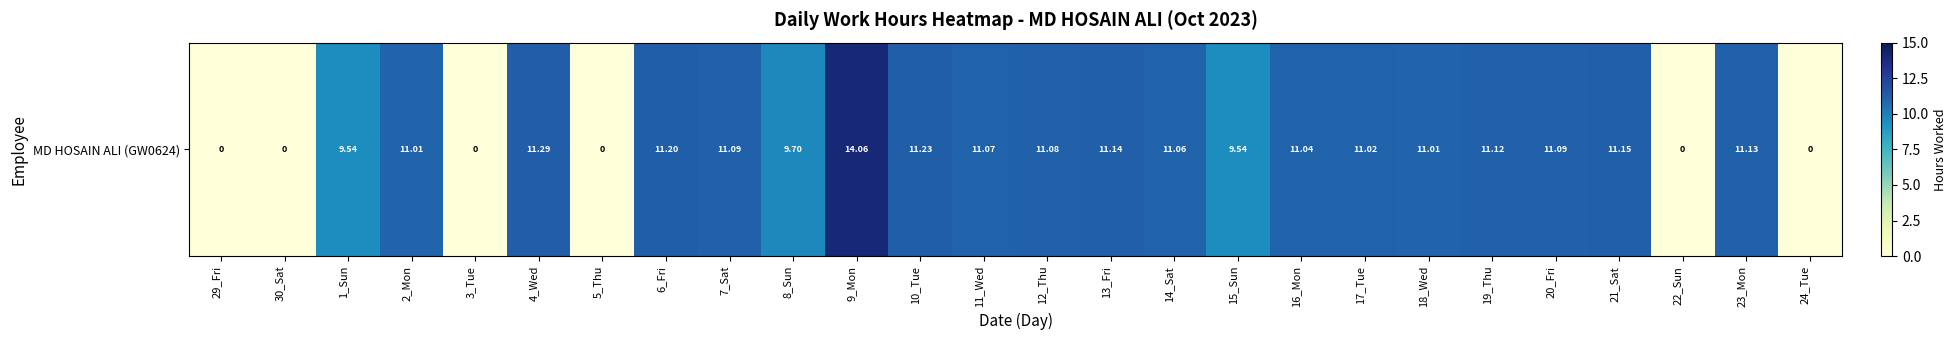

What is the change in value from 19_Thu to 24_Tue?

-11.1